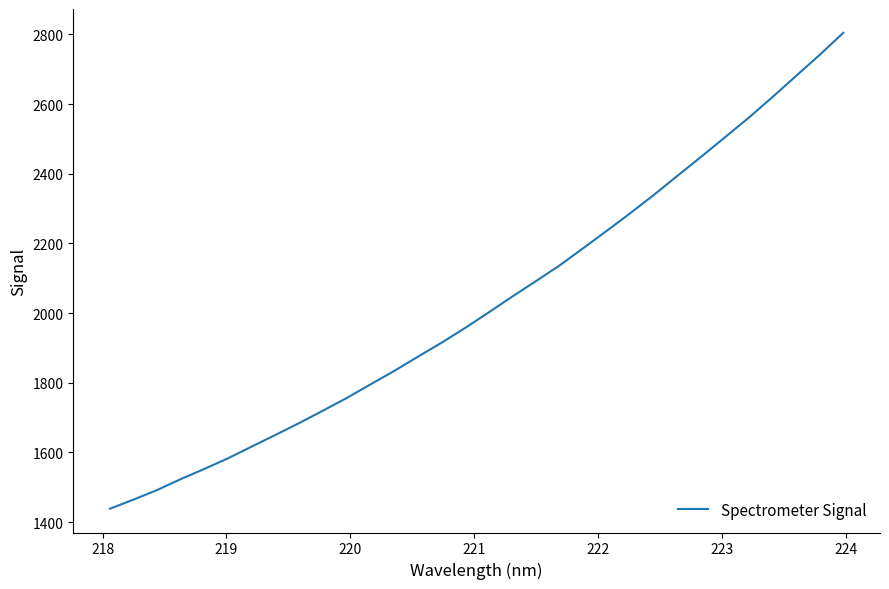

What is the difference between the maximum and minimum values?

1366.6